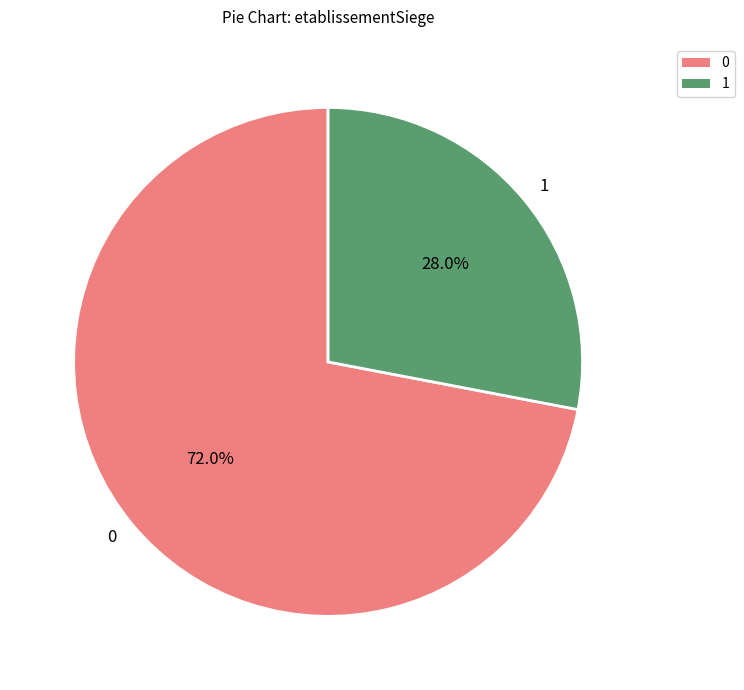

Is there any slice that represents more than half of the pie?

Yes